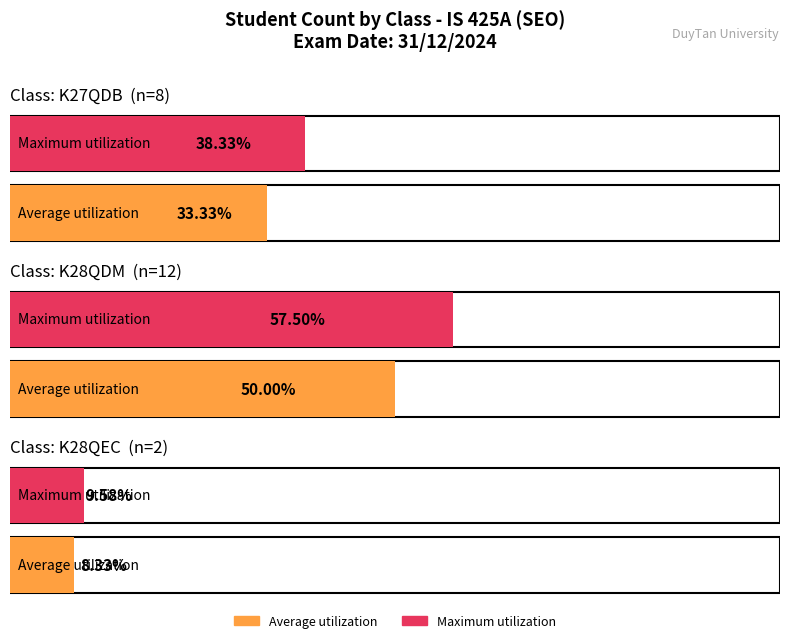

True or false: K27QDB has a value of 4 at 21.

False